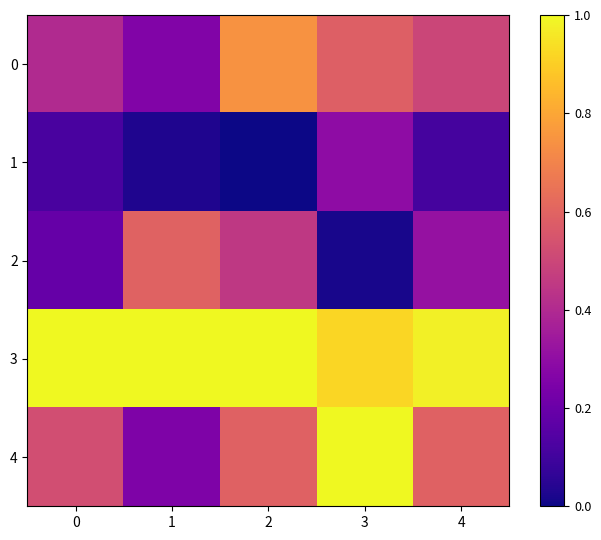

Between 1 and 4, which series saw the biggest shift?

4